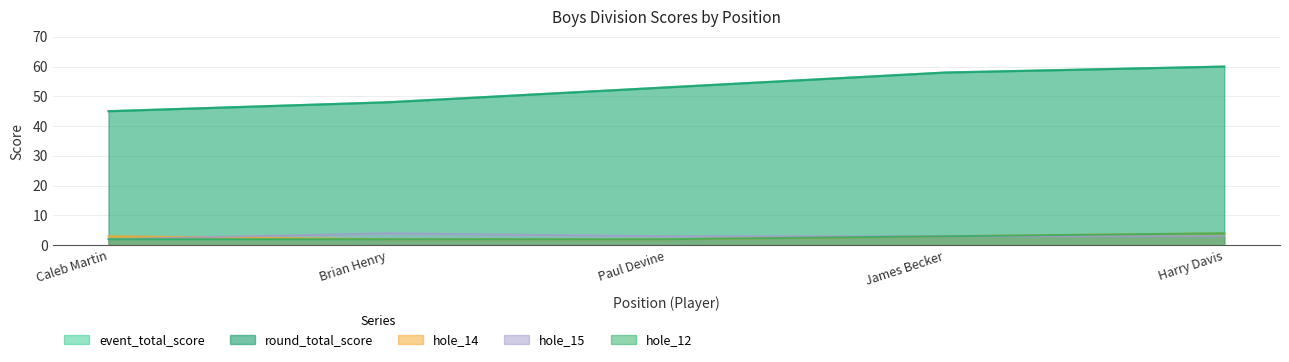

What is the minimum value for hole_14?

2